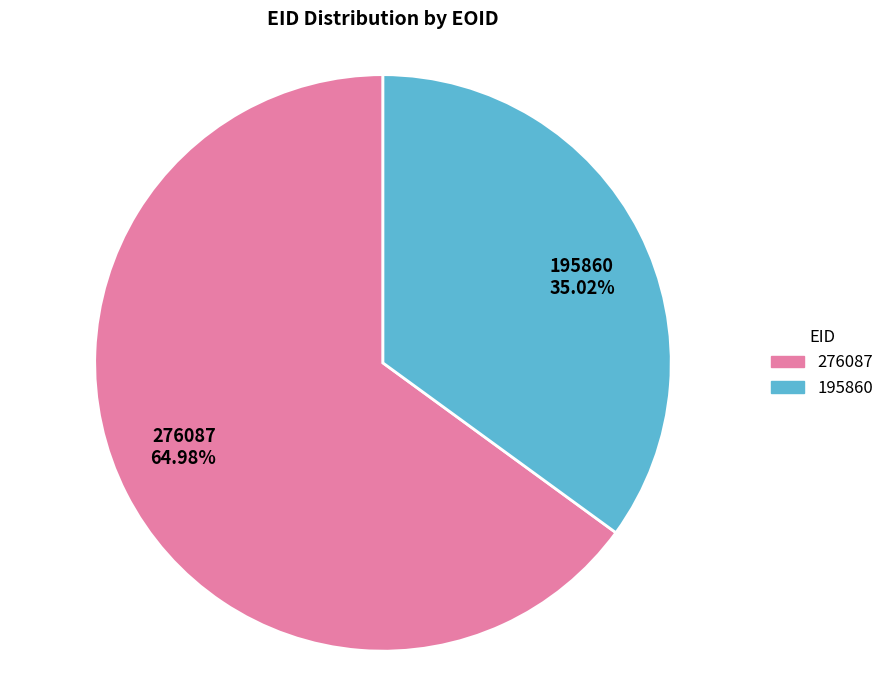

Approximately how many times larger is the value at 195860 compared to 276087?

0.5